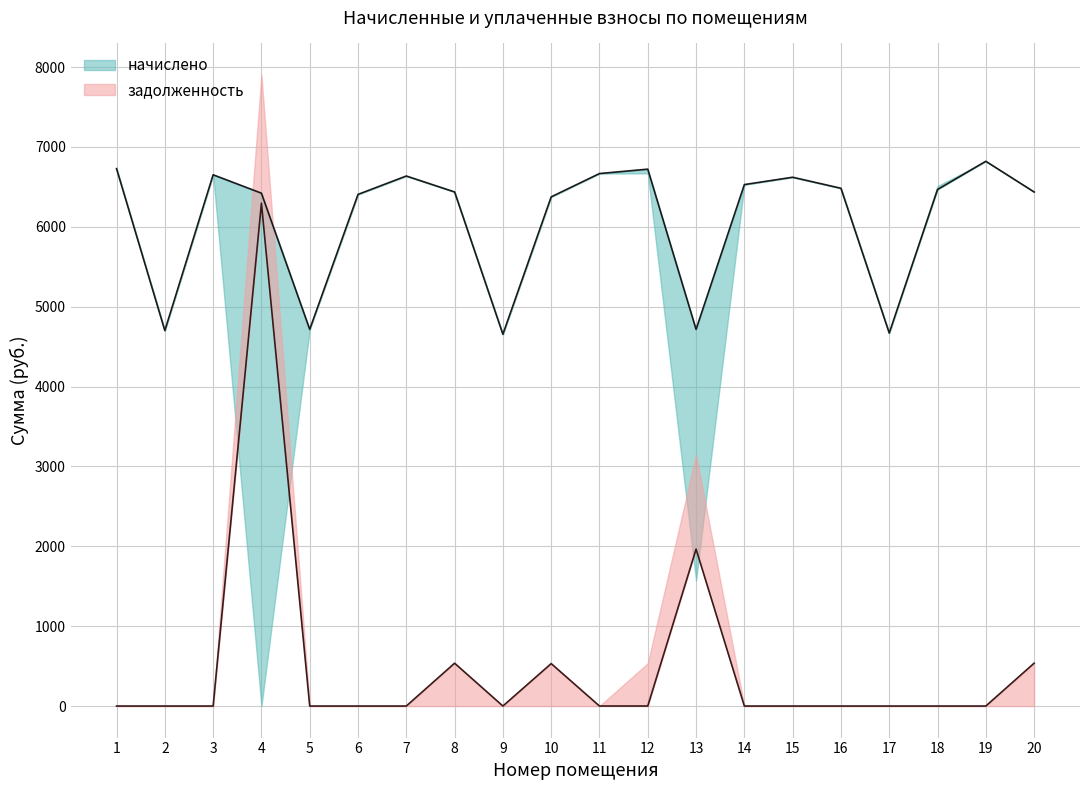

How many interior local peaks does the начислено series have?

5